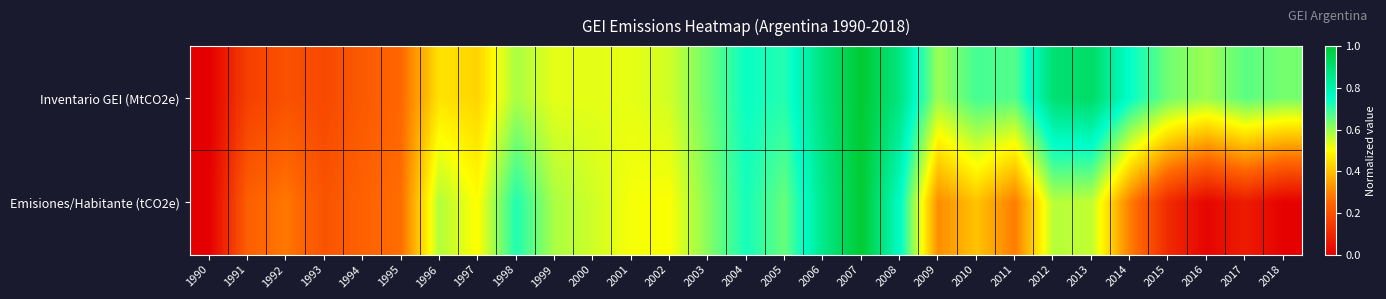

Which category has the lowest value across all series?

1990